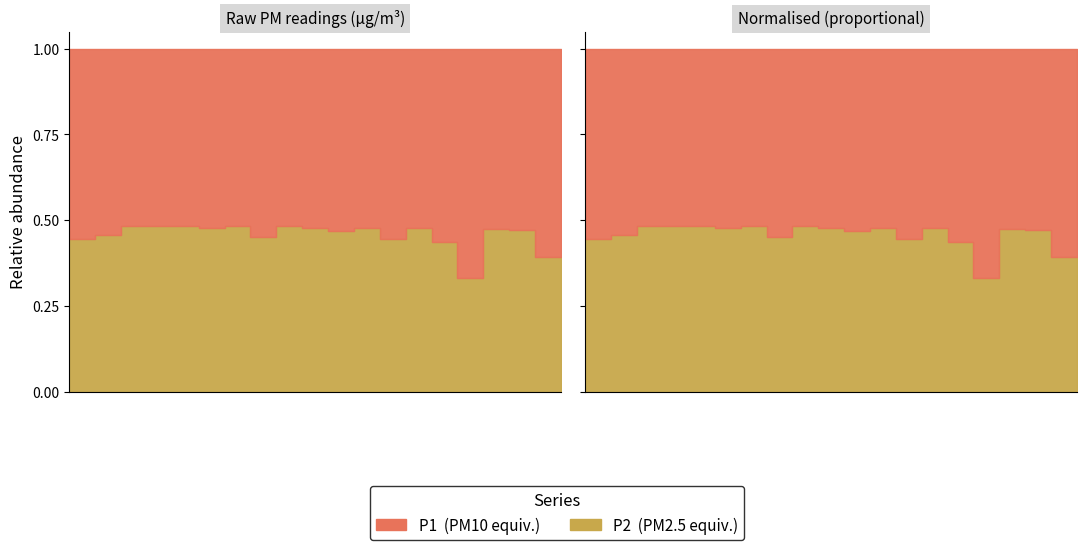

Rank the series by their average value, from lowest to highest.

P2, P1